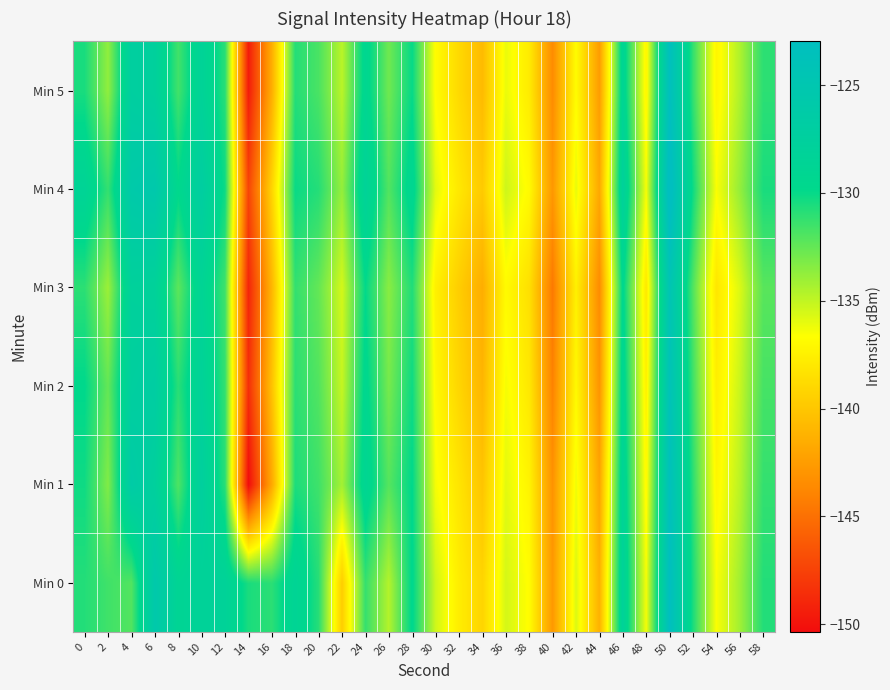

What is the difference between the highest and lowest values at 42?

1.8